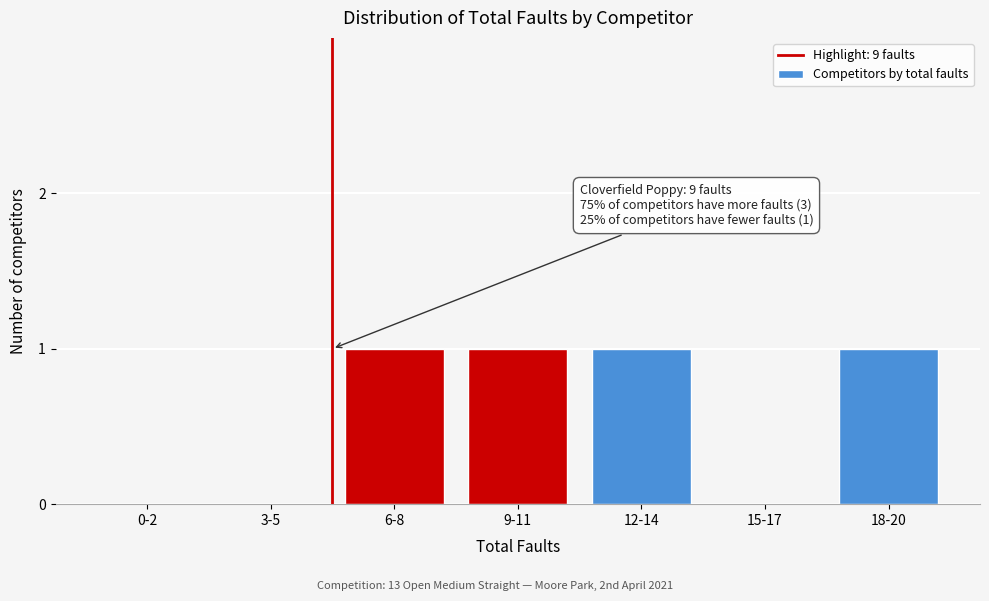

Reading left to right, transcribe all the data shown in this chart.

0-2=0	3-5=0	6-8=1	9-11=1	12-14=1	15-17=0	18-20=1